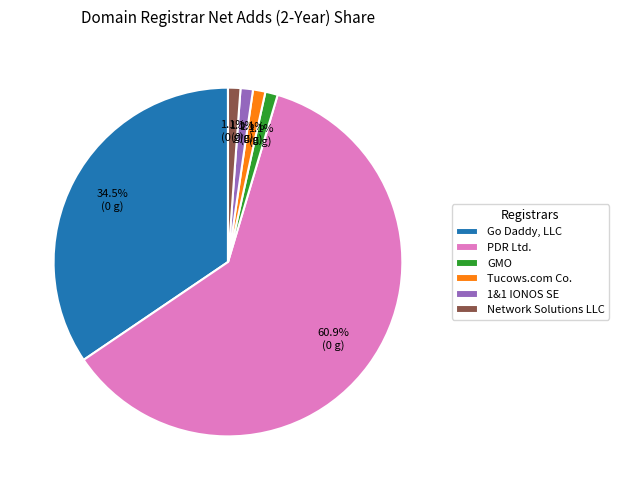

To the nearest percent, what percentage of the pie is Tucows.com Co.?

1%